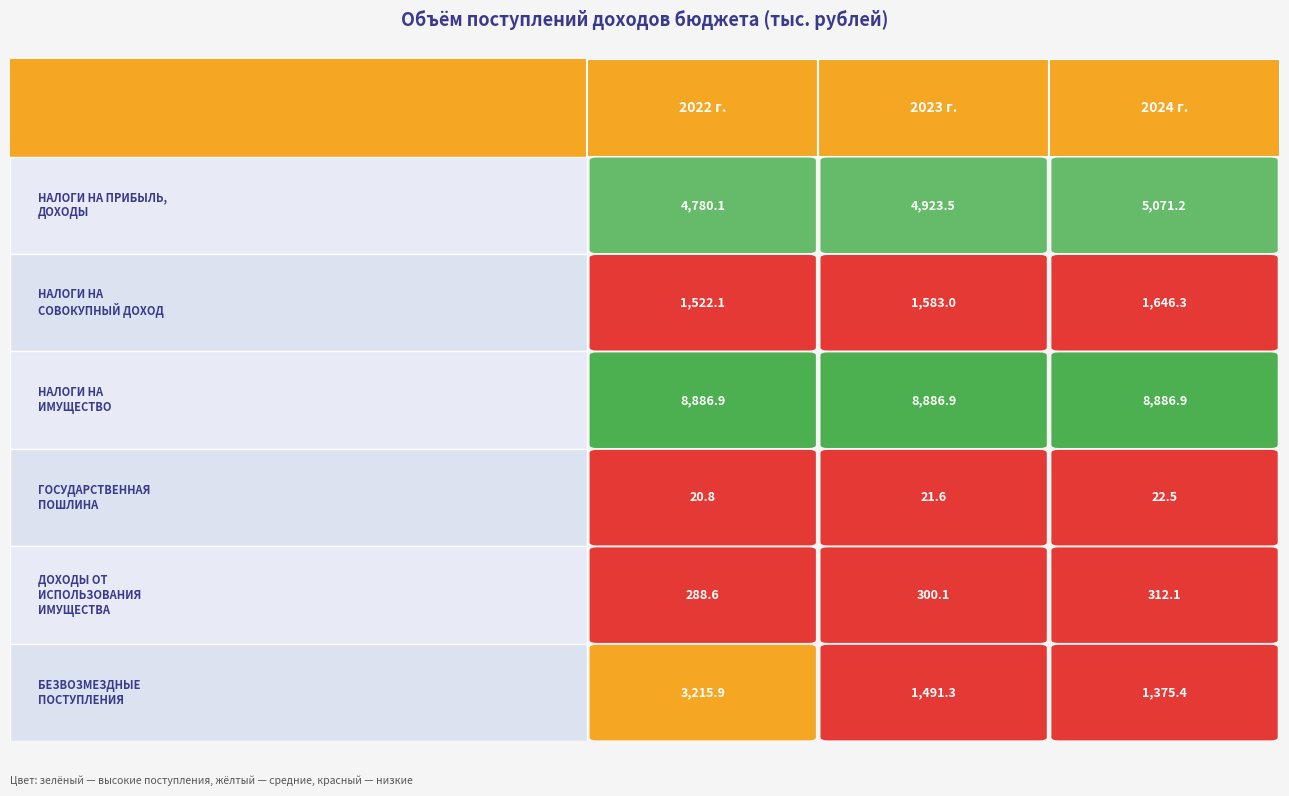

Is it true that ГОСУДАРСТВЕННАЯ ПОШЛИНА equals 21.6 at 2023 г.?

True